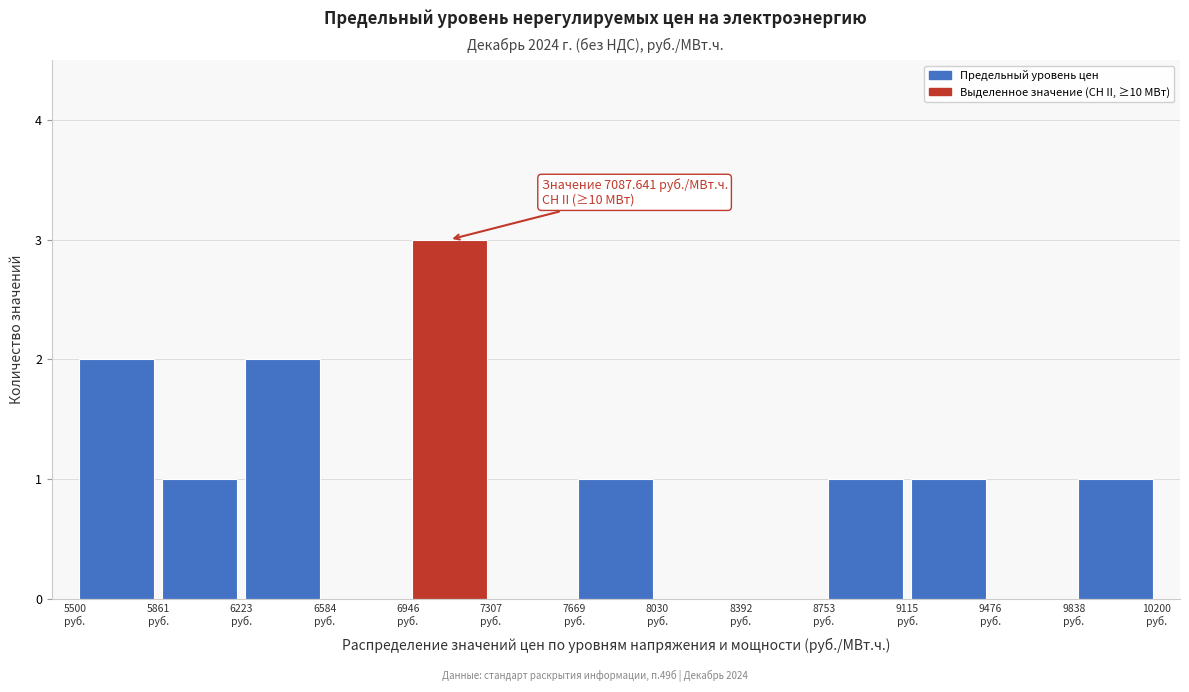

Which range on the x-axis has the tallest bar?

6950 to 7300